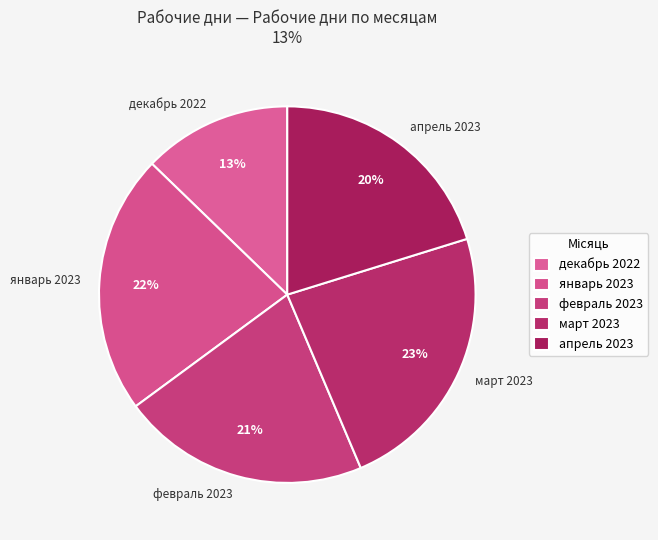

Which has a higher value, февраль 2023 or декабрь 2022?

февраль 2023